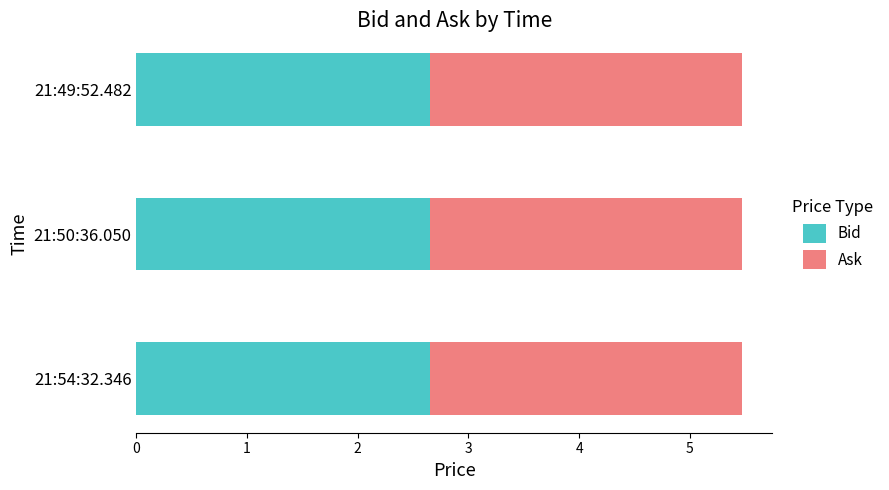

What is the sum of the Bid values at 21:54:32.346 and 21:50:36.050?

5.3